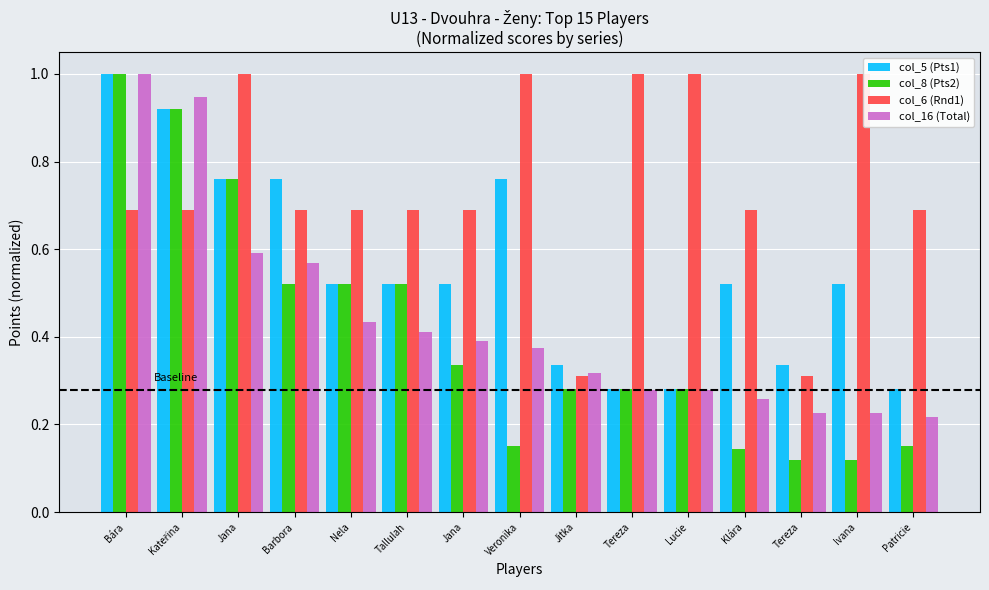

Reading left to right, extract all data points from this chart.

col_5 (Pts1): 1.0	0.9	0.8	0.8	0.5	0.5	0.5	0.8	0.3	0.3	0.3	0.5	0.3	0.5	0.3
col_8 (Pts2): 1.0	0.9	0.8	0.5	0.5	0.5	0.3	0.1	0.3	0.3	0.3	0.1	0.1	0.1	0.1
col_6 (Rnd1): 0.7	0.7	1.0	0.7	0.7	0.7	0.7	1.0	0.3	1.0	1.0	0.7	0.3	1.0	0.7
col_16 (Total): 1.0	0.9	0.6	0.6	0.4	0.4	0.4	0.4	0.3	0.3	0.3	0.3	0.2	0.2	0.2